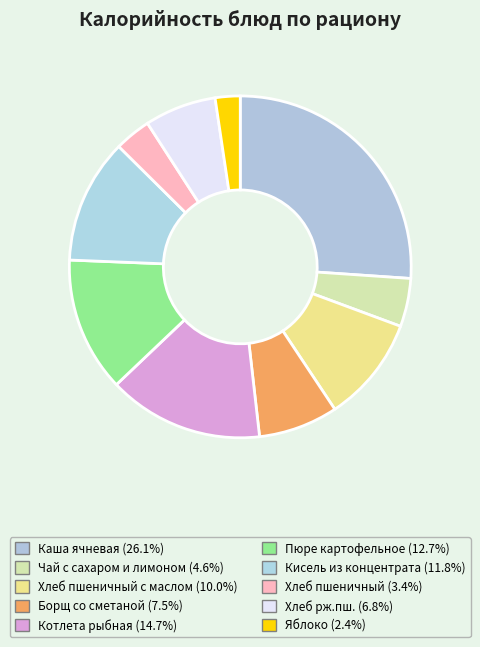

How many slices are in this pie chart?

10